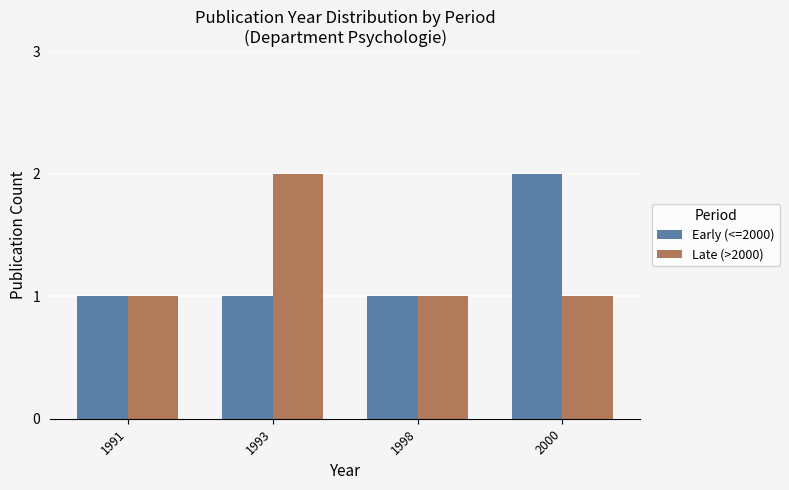

The value of Early (<=2000) at 1993 is 2. True or false?

False